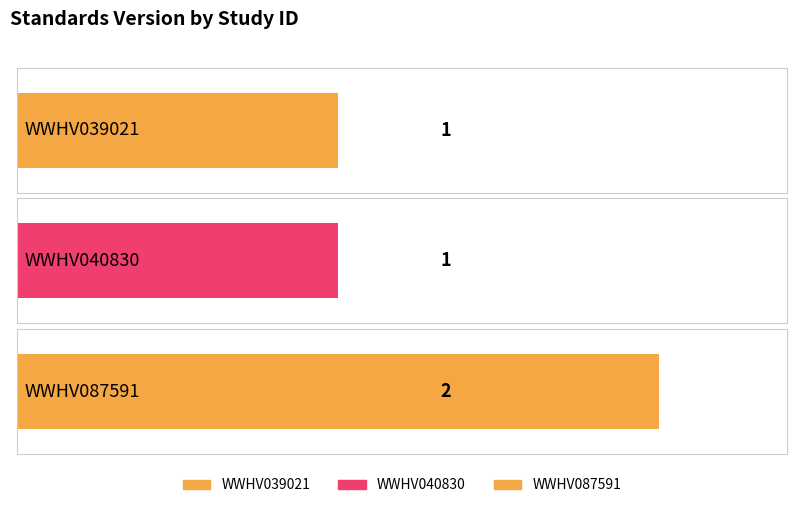

What value does the data have at WWHV087591?

2